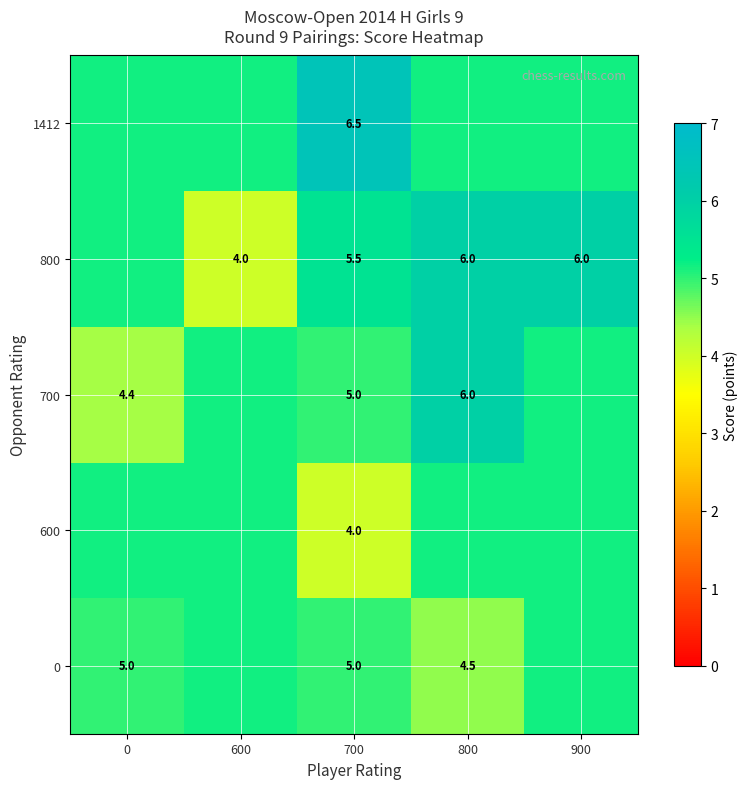

Between 0 and 900, which is larger?

900